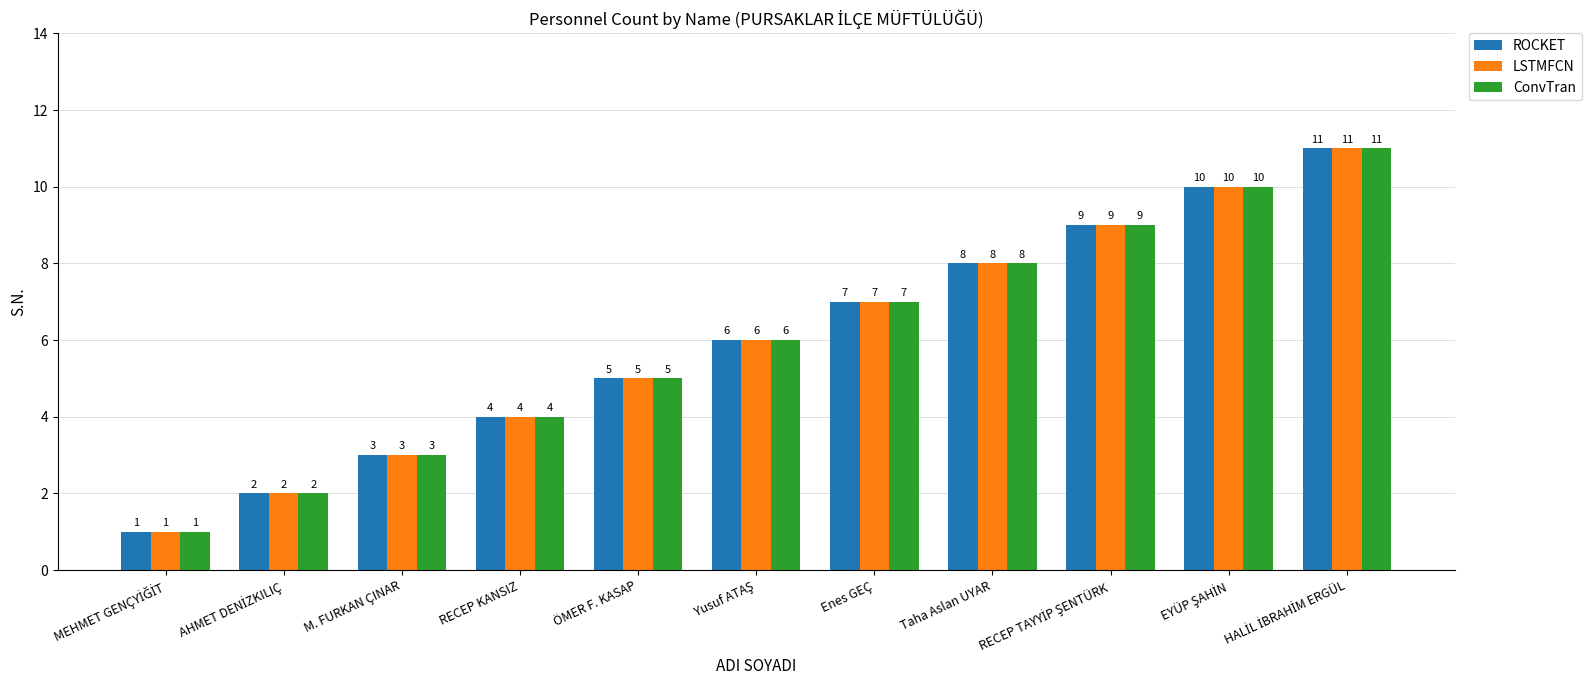

What is the value of the ROCKET bar at the 5th from the left?

5